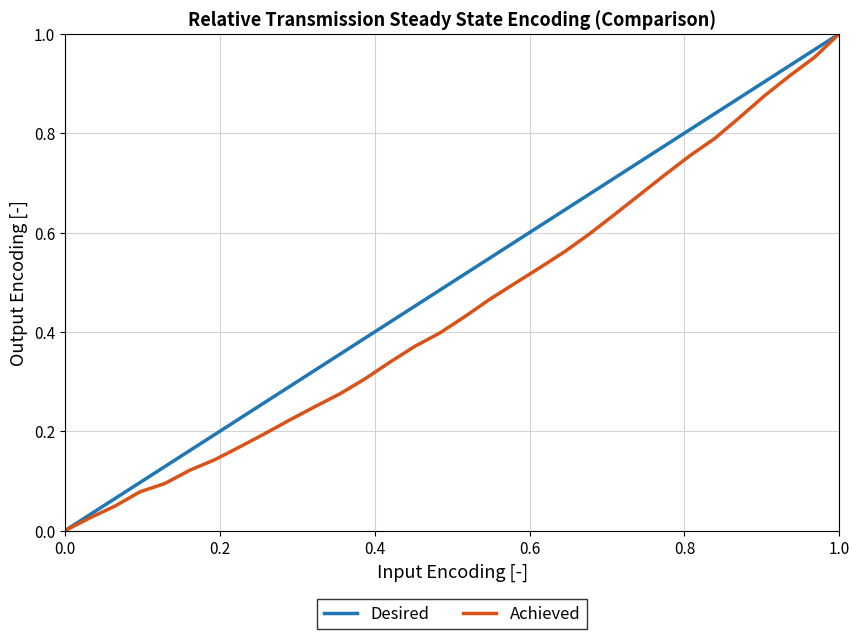

How many lines are shown in the chart?

2